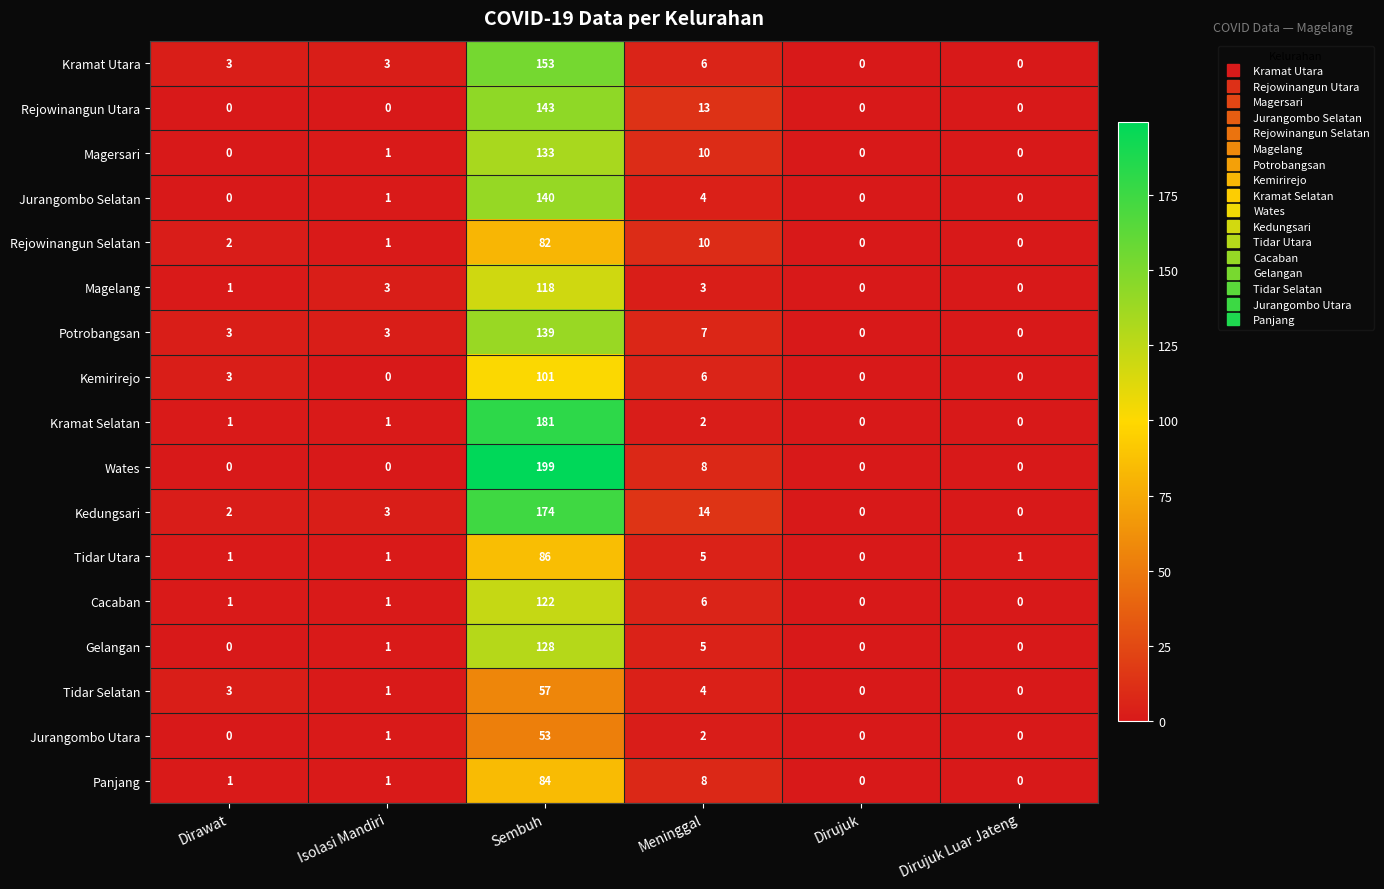

What is the difference between the highest and lowest values at Dirujuk Luar Jateng?

1